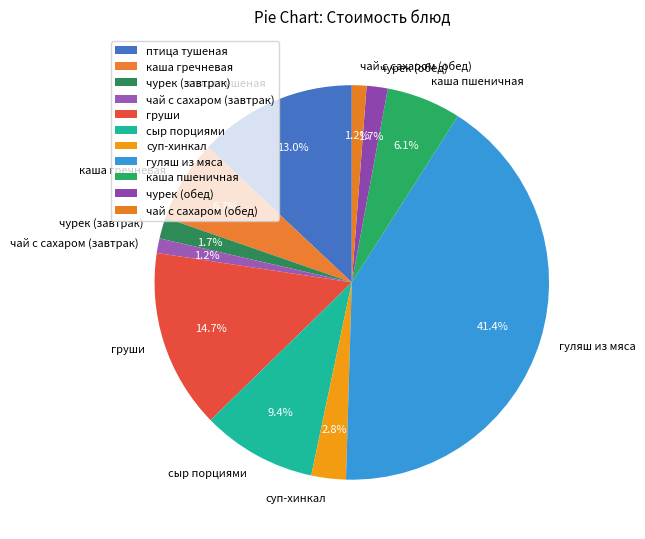

Which slice is the largest?

гуляш из мяса